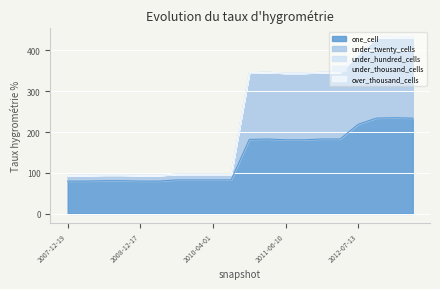

At which category is the sum across all series the highest?

2012-12-11